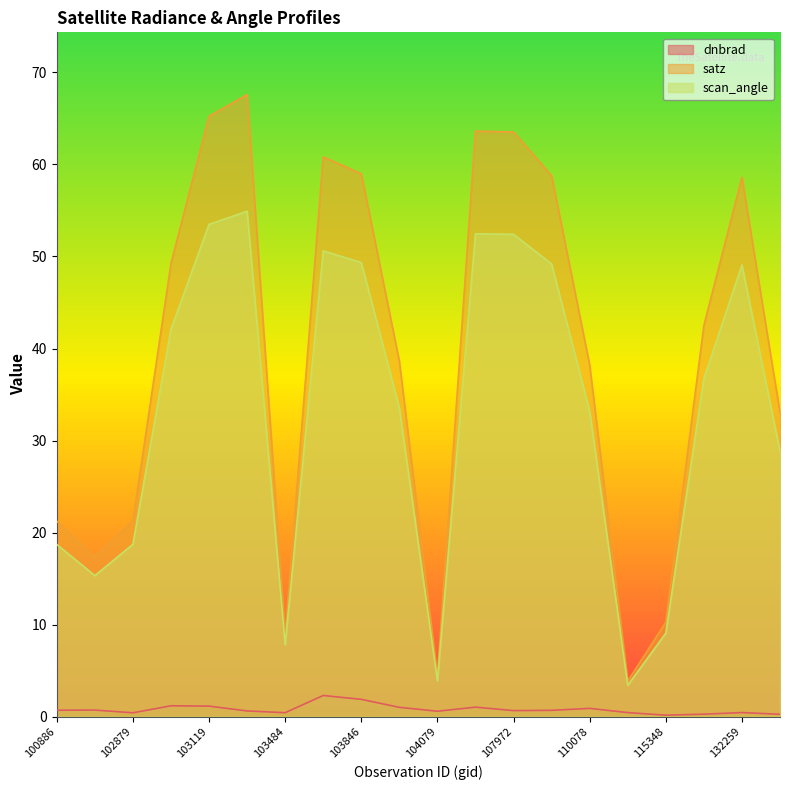

Which series has the largest total across all categories?

satz